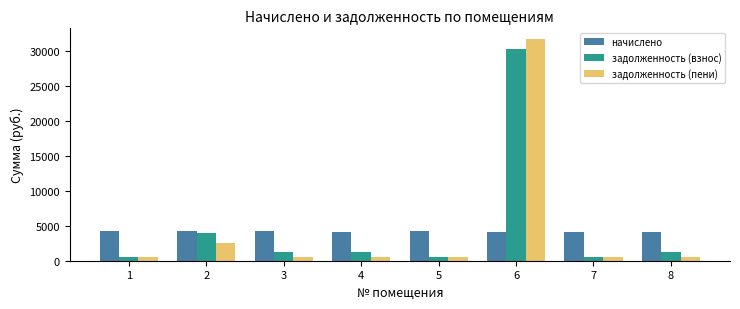

What is the approximate value of начислено at 1?

4210.7